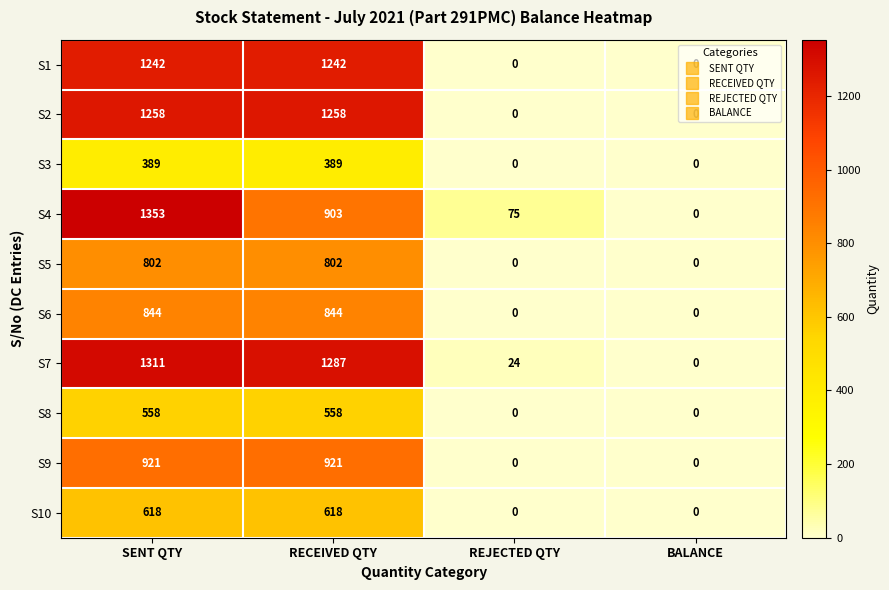

Which series changed the most between SENT QTY and RECEIVED QTY?

S4